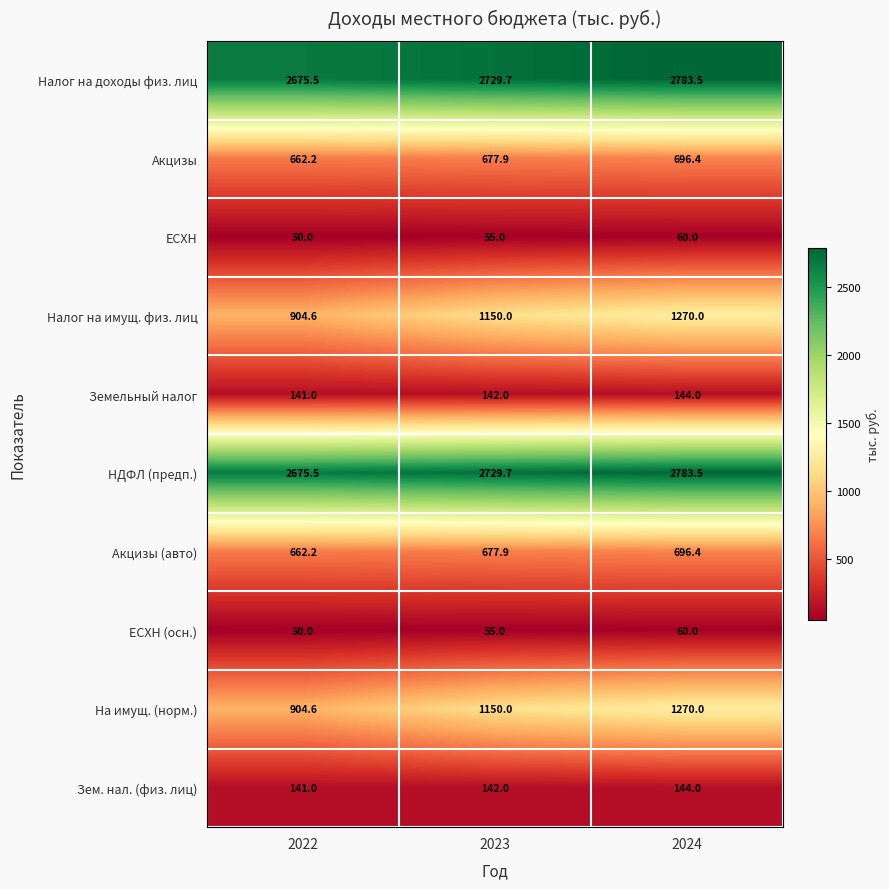

Reading left to right, what are all the values shown in this chart?

Налог на доходы физ. лиц: 2675.5	2729.7	2783.5
Акцизы: 662.2	677.9	696.4
ЕСХН: 50.0	55.0	60.0
Налог на имущ. физ. лиц: 904.6	1150.0	1270.0
Земельный налог: 141.0	142.0	144.0
НДФЛ (предп.): 2675.5	2729.7	2783.5
Акцизы (авто): 662.2	677.9	696.4
ЕСХН (осн.): 50.0	55.0	60.0
На имущ. (норм.): 904.6	1150.0	1270.0
Зем. нал. (физ. лиц): 141.0	142.0	144.0